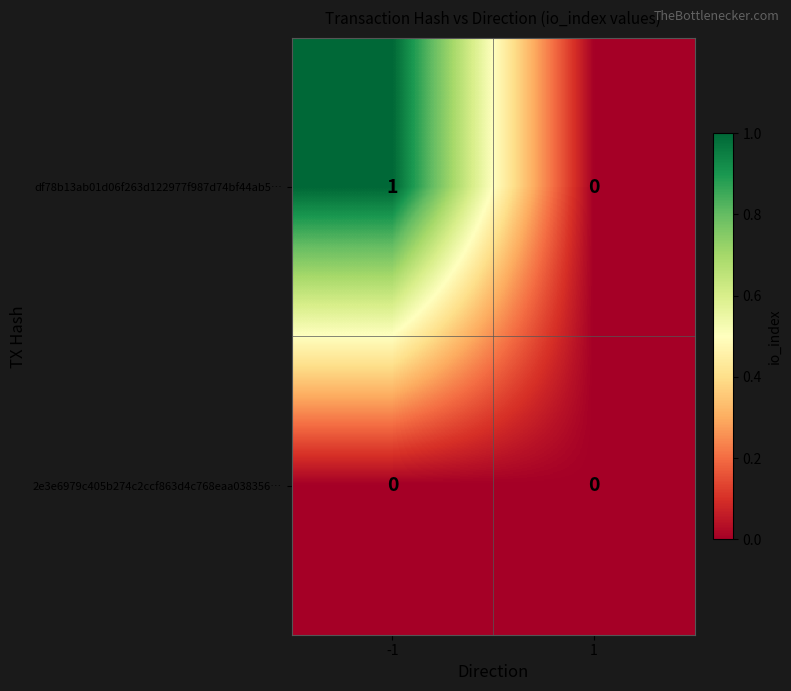

The value of df78b13ab01d06f263d122977f987d74bf44ab5… at -1 is 1. True or false?

True